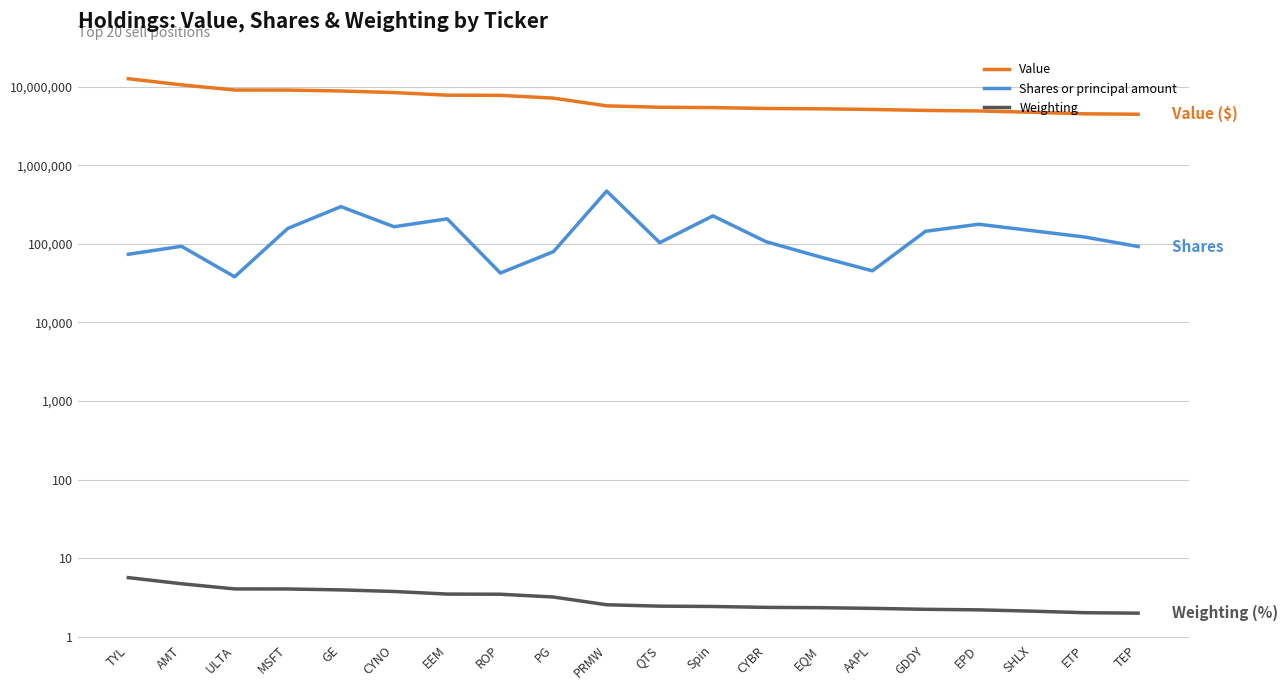

Is this an area chart (filled region under the line)?

No